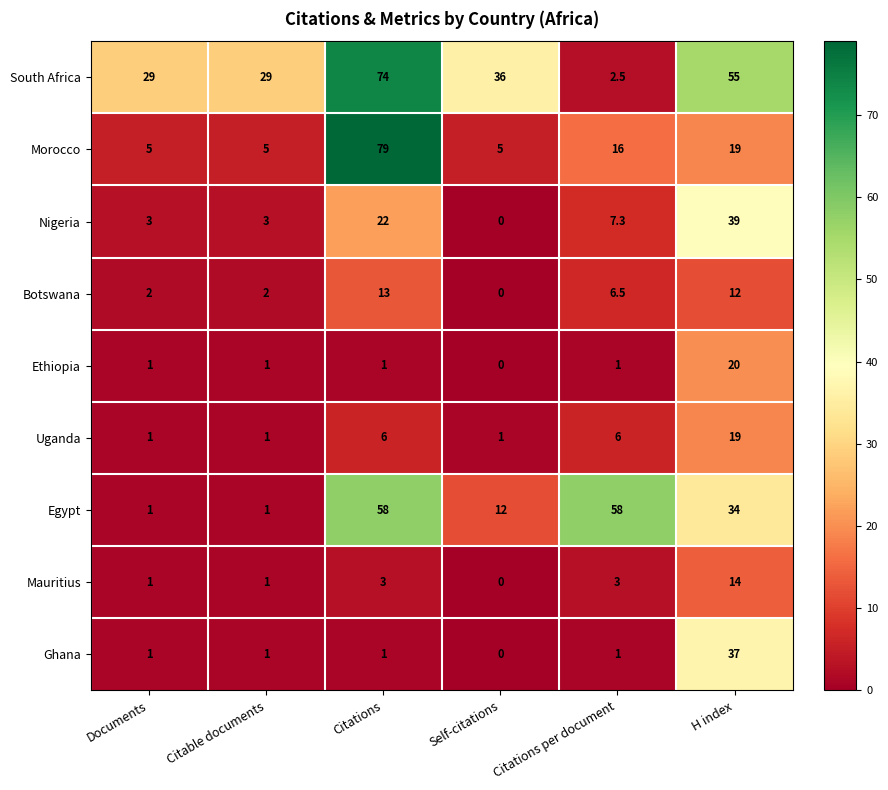

Count the Uganda values in the range 1 to 6.

5